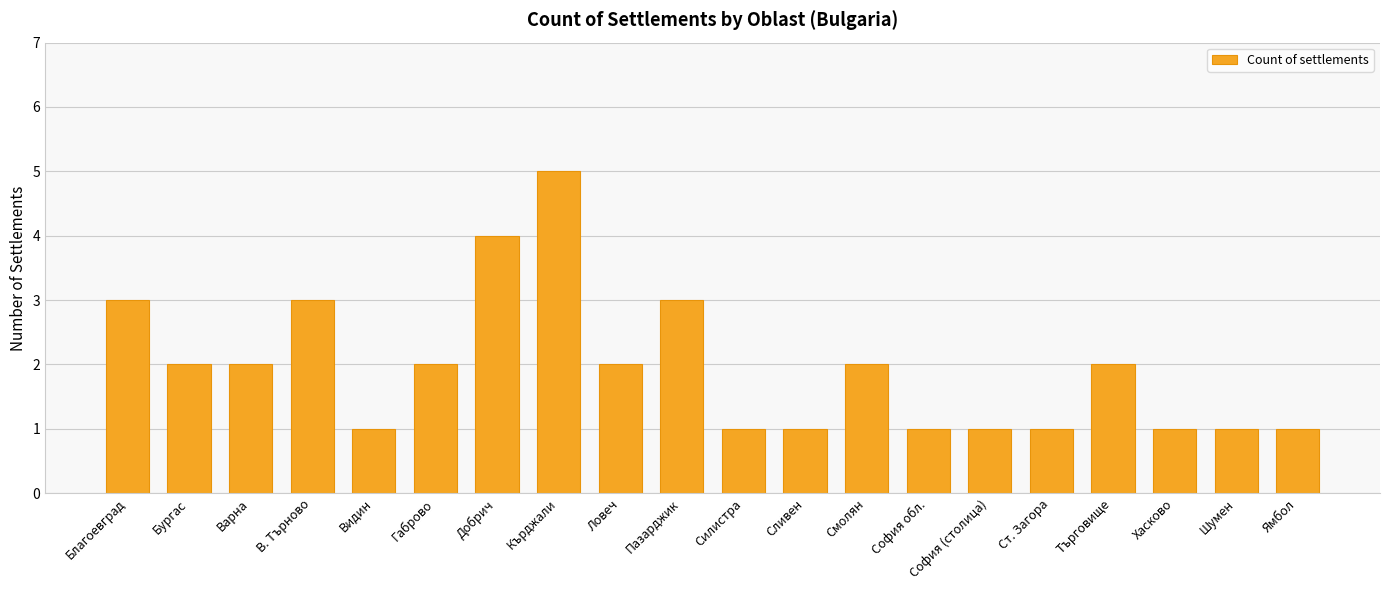

How many data points does each series have?

20